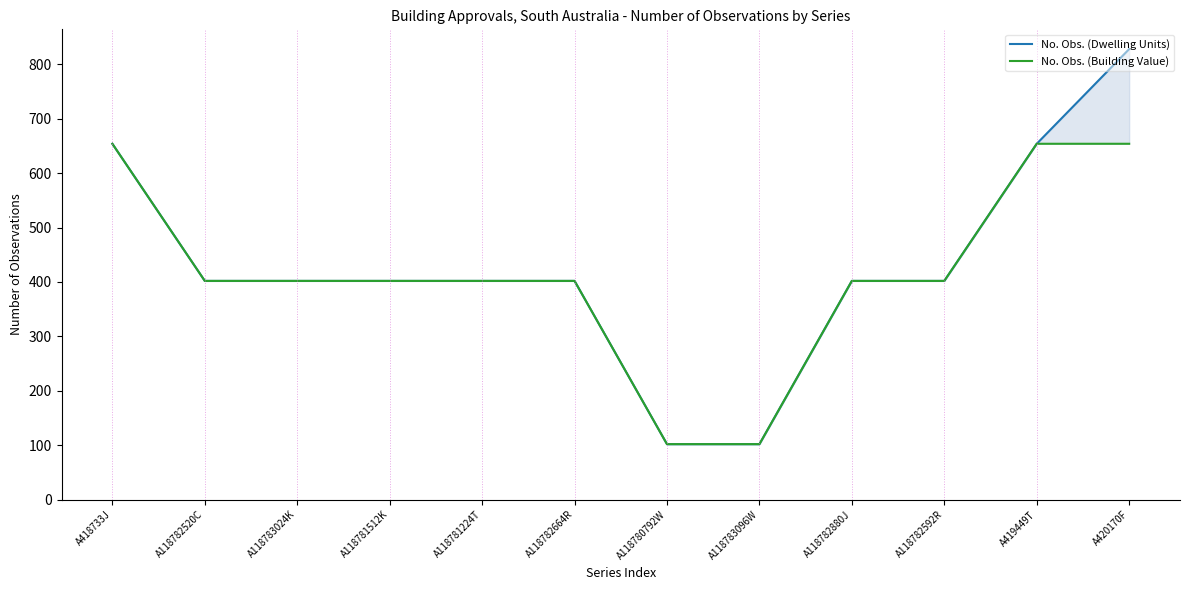

What position from the left is A118783024K?

3